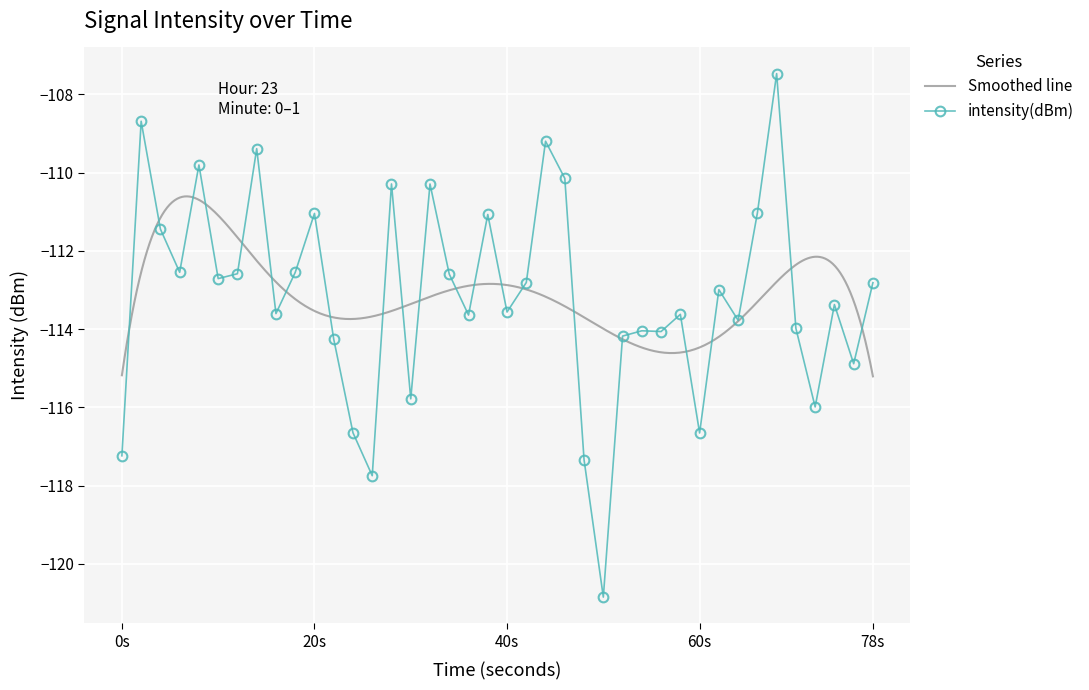

The value of intensity(dBm) at 40s is -113.6. True or false?

True